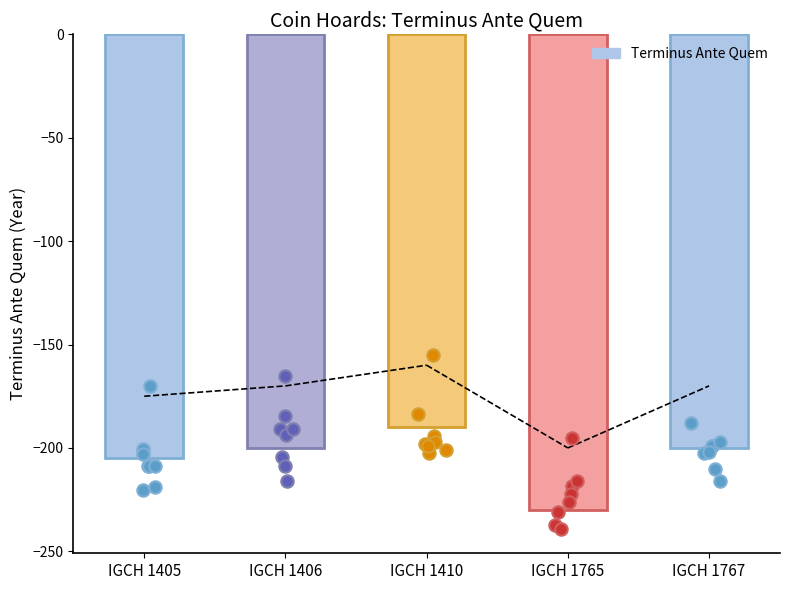

Which has a higher value, IGCH 1406 or IGCH 1405?

IGCH 1406